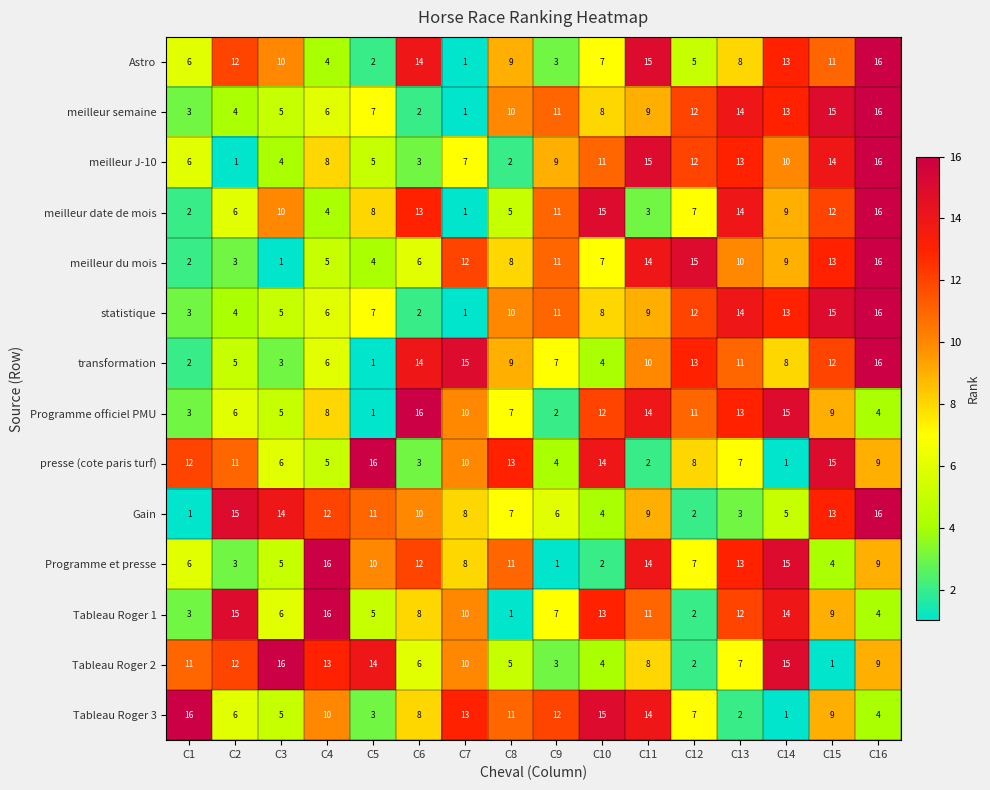

At which label is statistique closest to 8?

C10